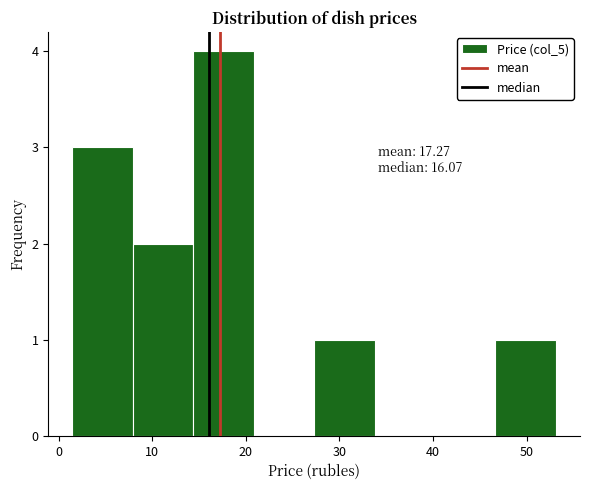

Which range on the x-axis has the tallest bar?

14 to 21